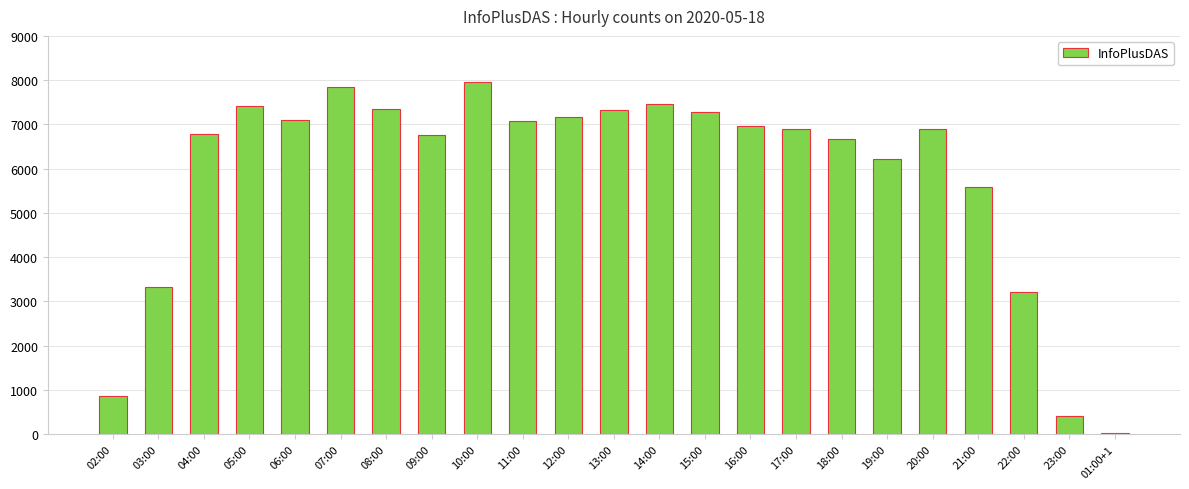

Which category has the highest value across all series?

10:00